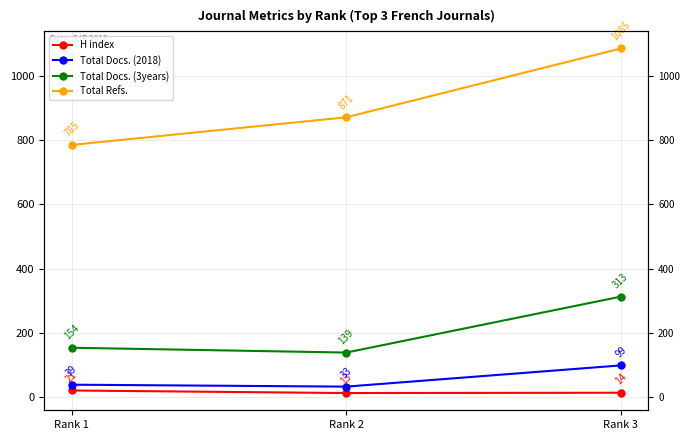

What is the minimum value for Total Docs. (3years)?

139